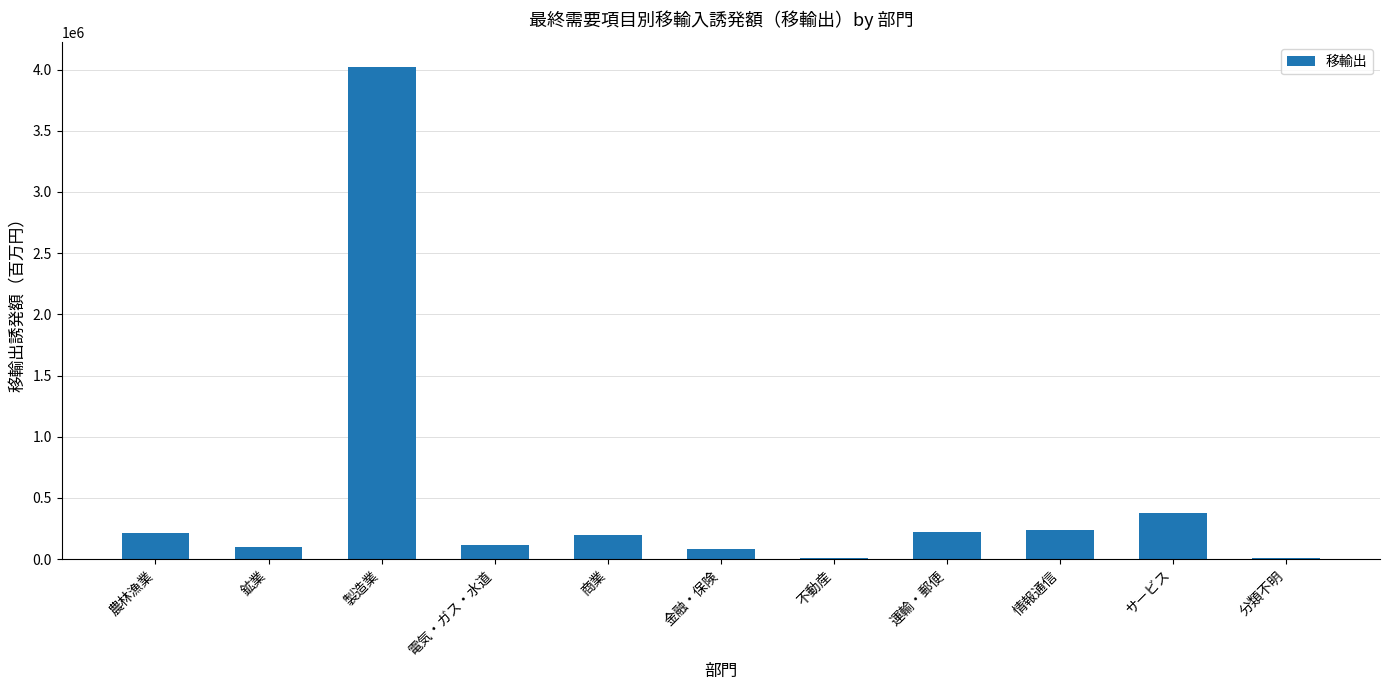

Read the value at サービス.

373051.7